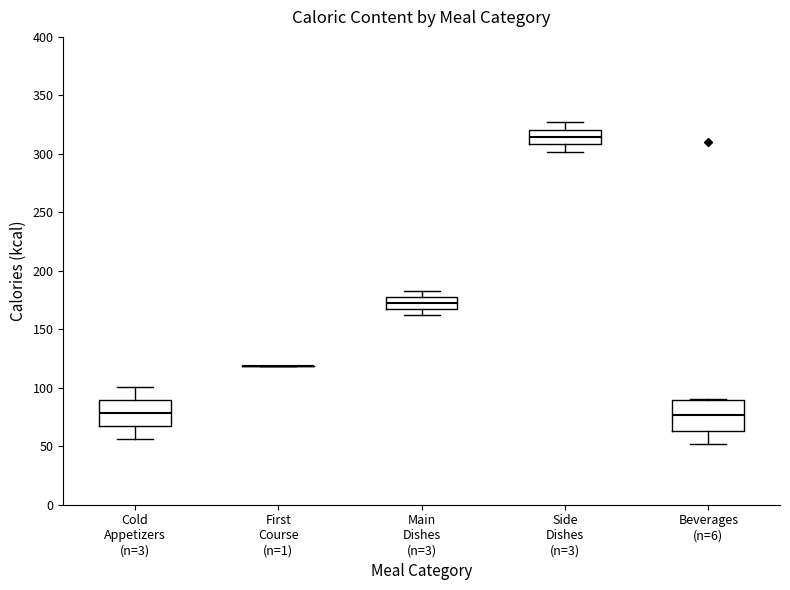

Where does the lower whisker of the box for Side Dishes (n=3) end on the y-axis? The values are not printed on the chart, so give them approximately, as read against the axis.

300